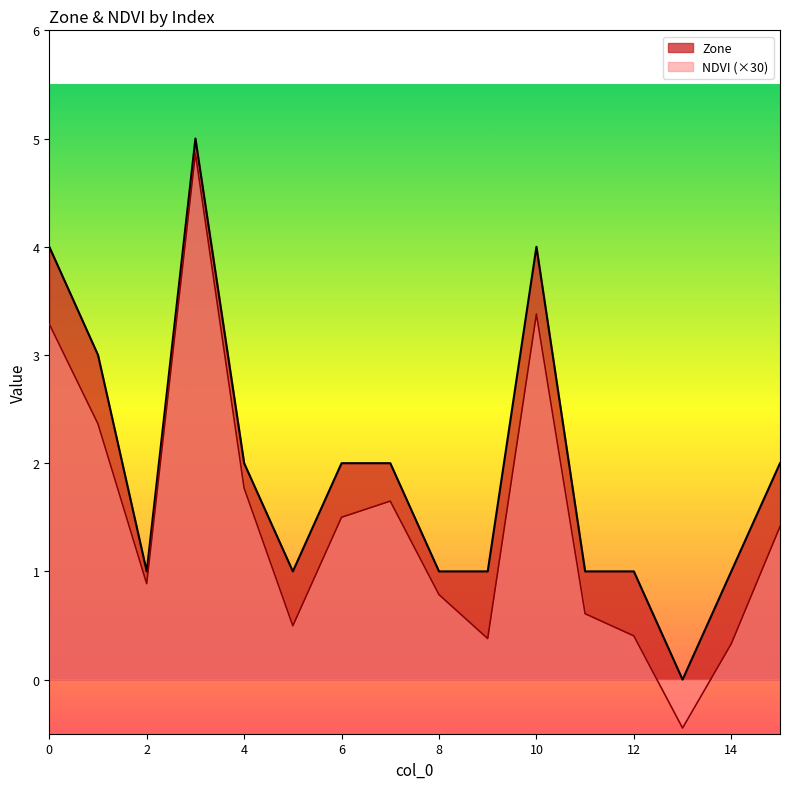

What are all the series names shown in the legend?

Zone, NDVI (×30)